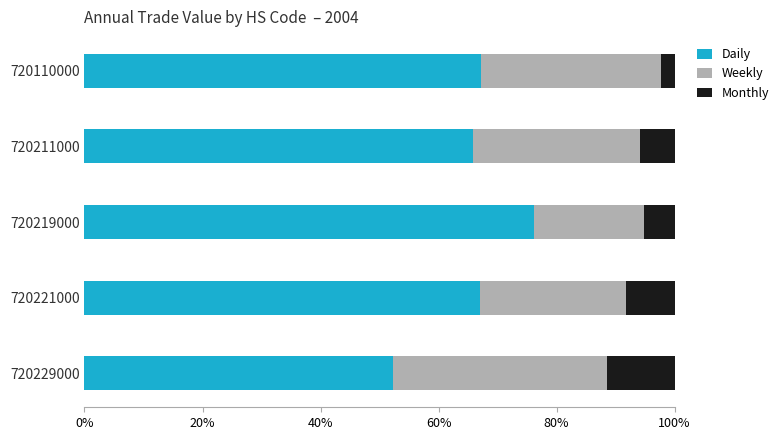

What are all the series names shown in the legend?

Daily, Weekly, Monthly